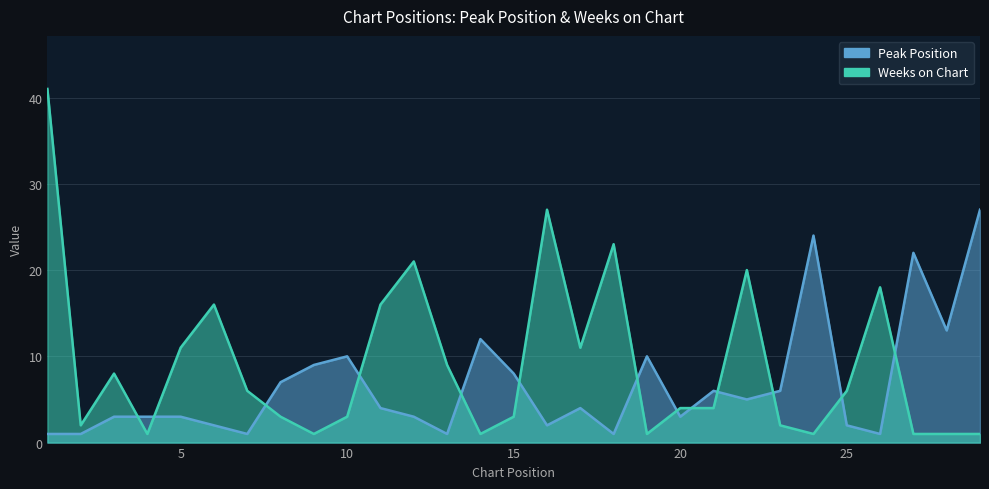

Where is the first local maximum for Weeks on Chart?

3